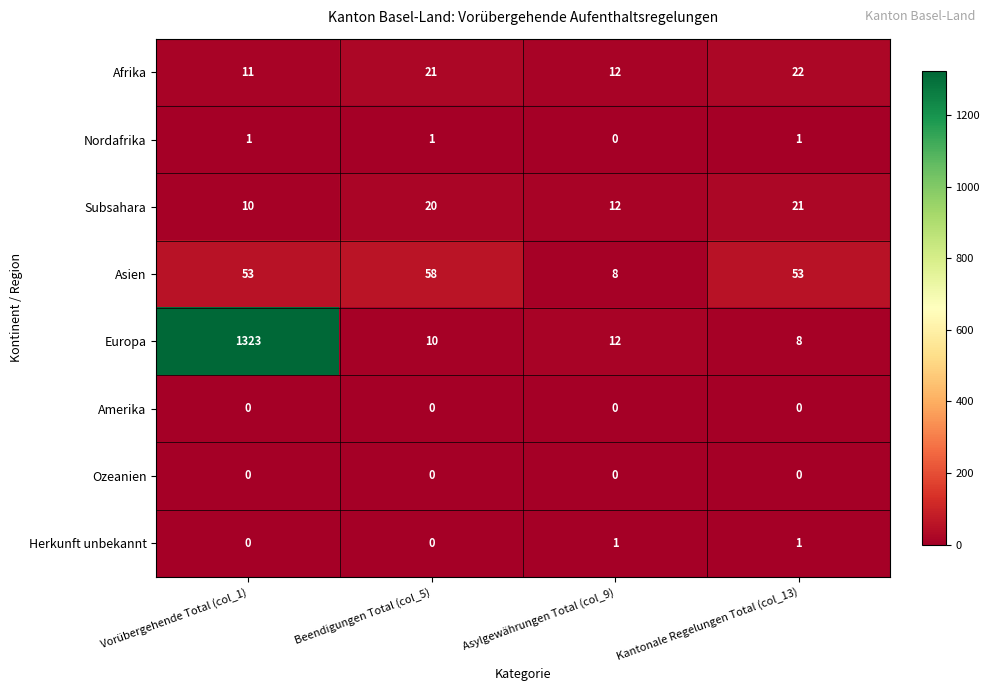

The value of Asien at Vorübergehende Total (col_1) is 53. True or false?

True